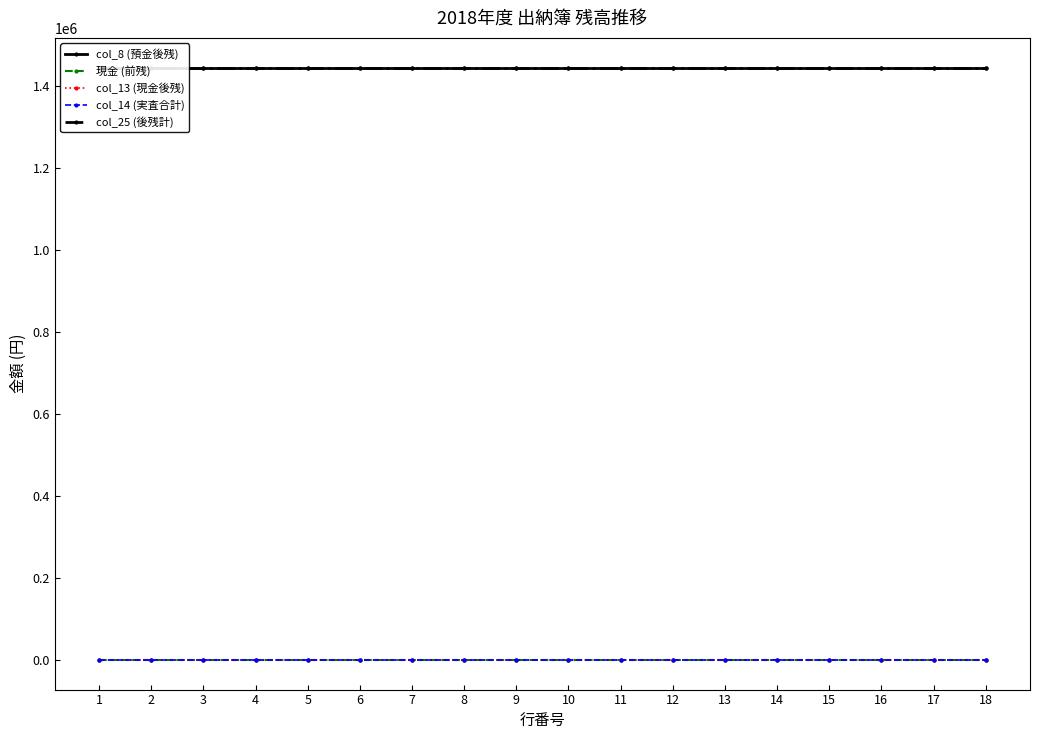

The col_25 (後残計) series shows 1446292 at 12. True or false?

True